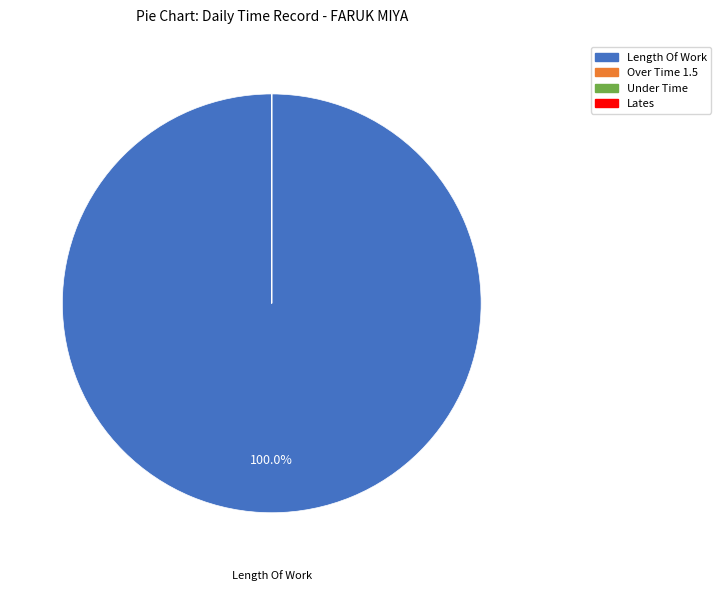

Which category has the biggest portion of the pie?

Length Of Work